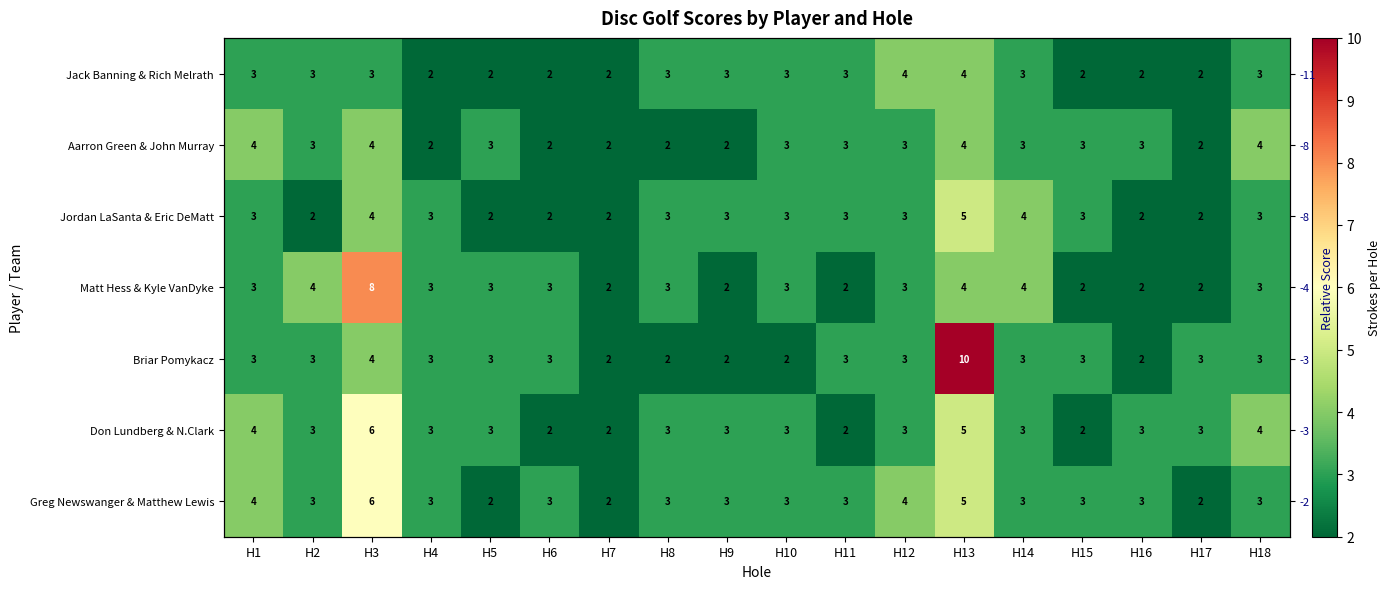

Count the number of data series in this chart.

7